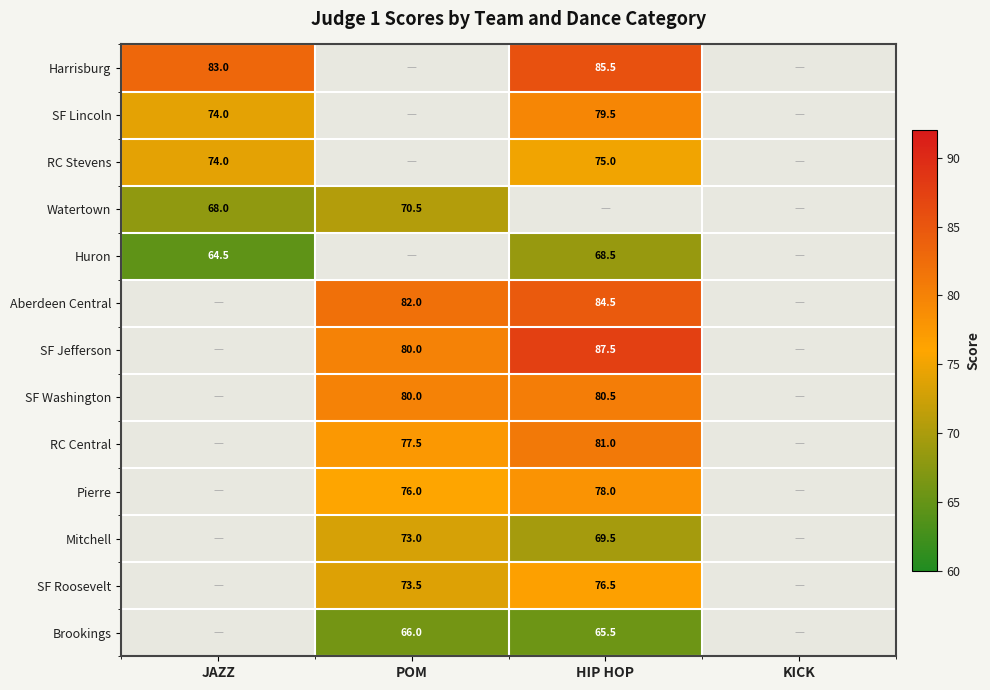

Which has a higher value, KICK or POM?

POM